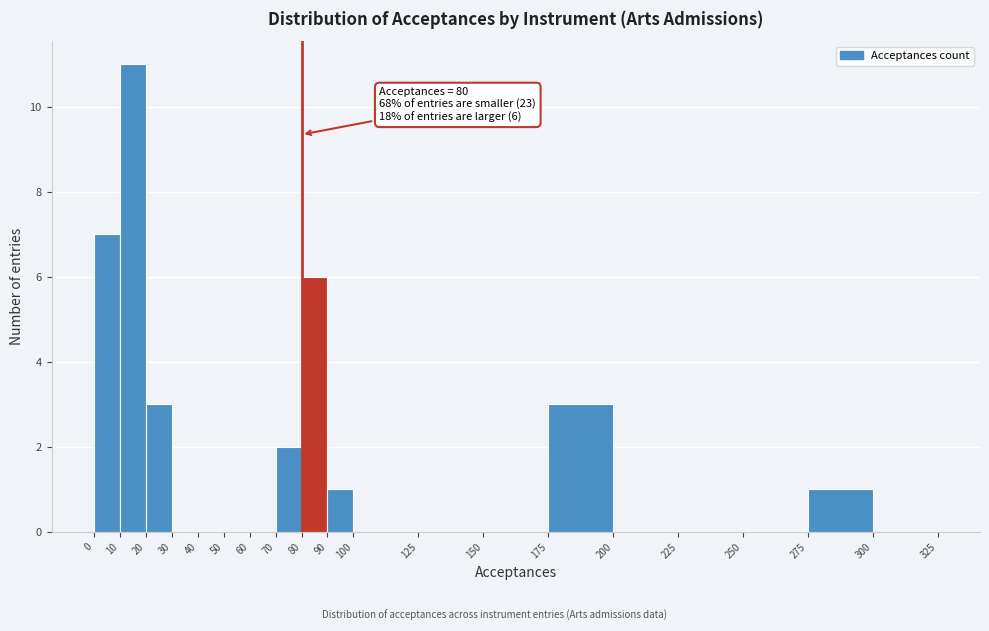

Over which range of the x-axis is the bar tallest?

10 to 20